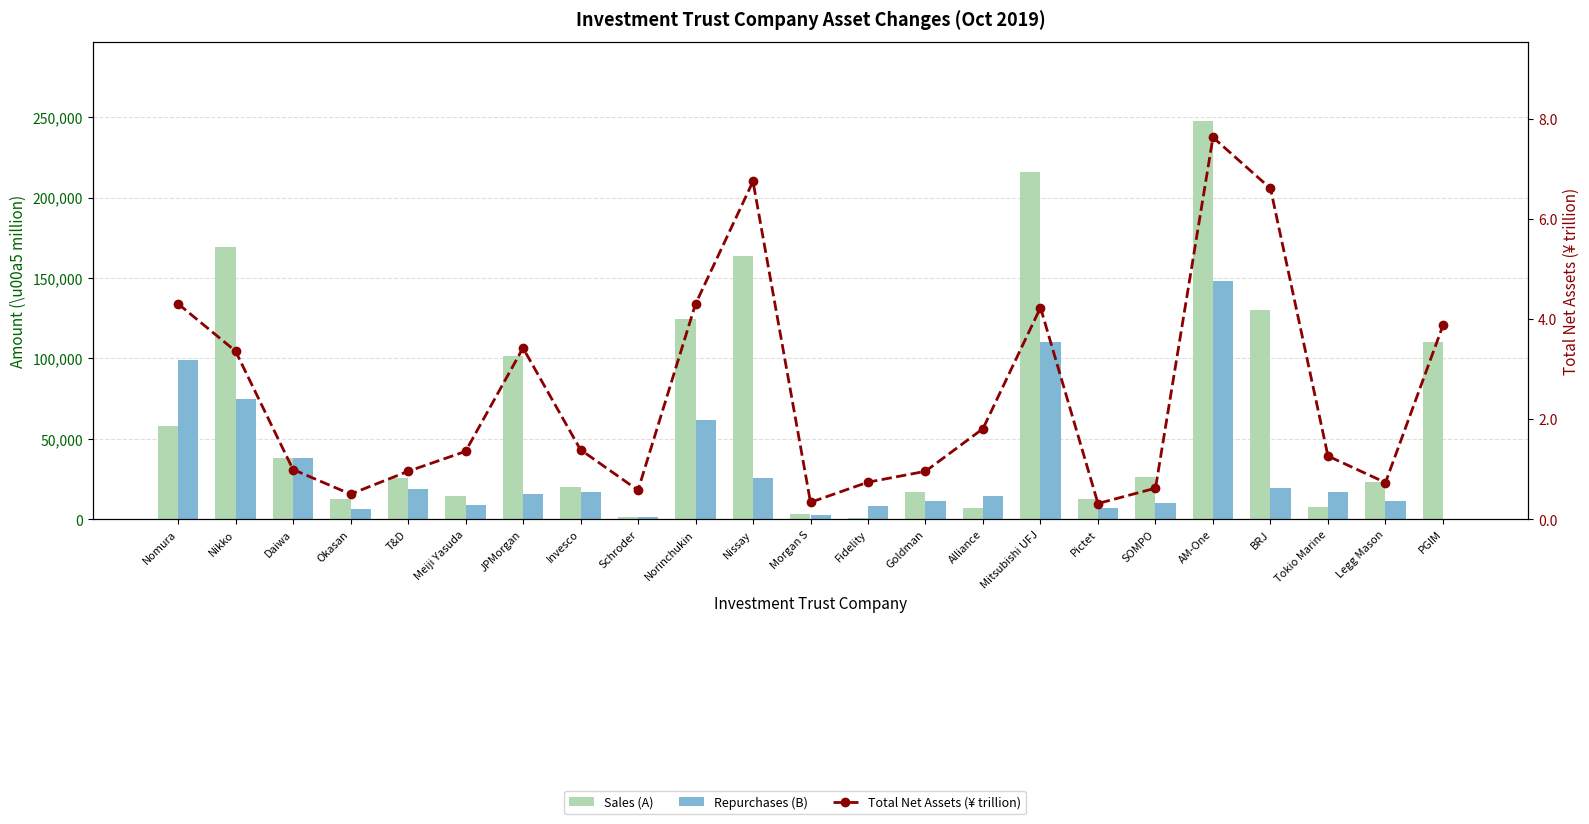

What is the difference between the Repurchases (B) values at JPMorgan and Goldman?

4110.0